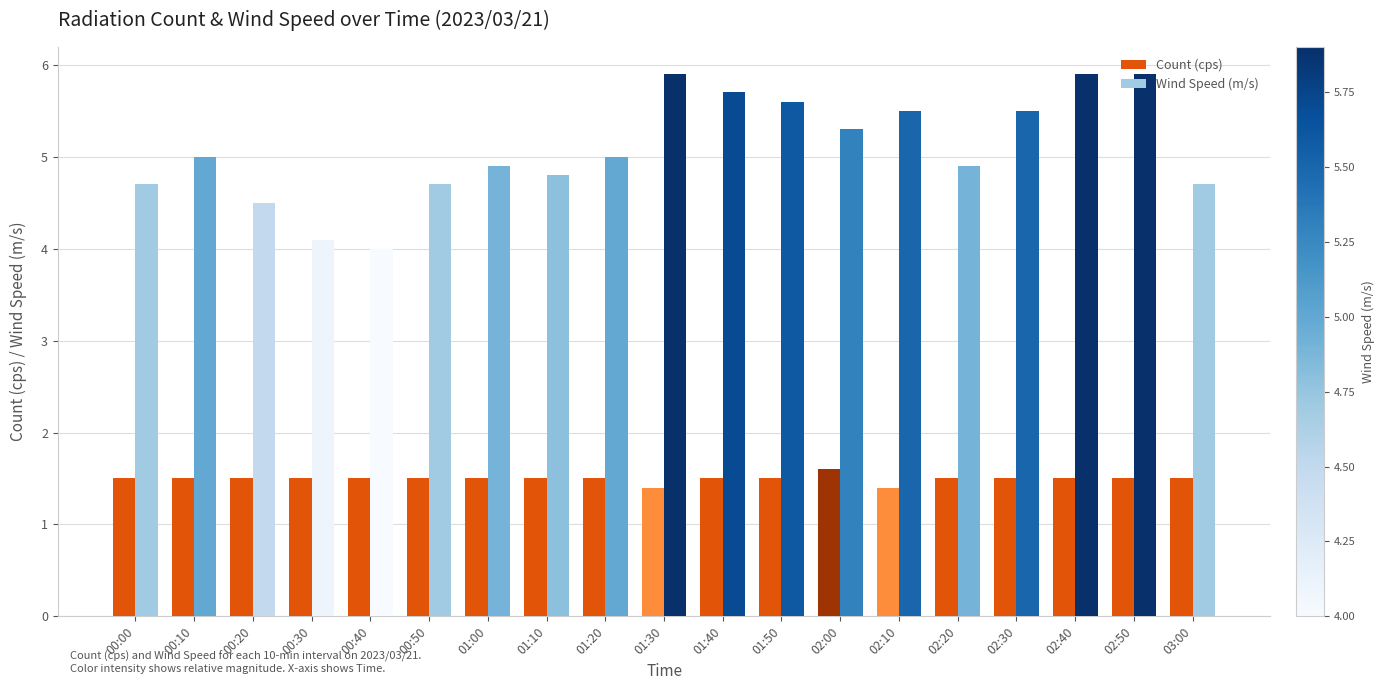

Rank the series by their average value, from lowest to highest.

Count (cps), Wind Speed (m/s)